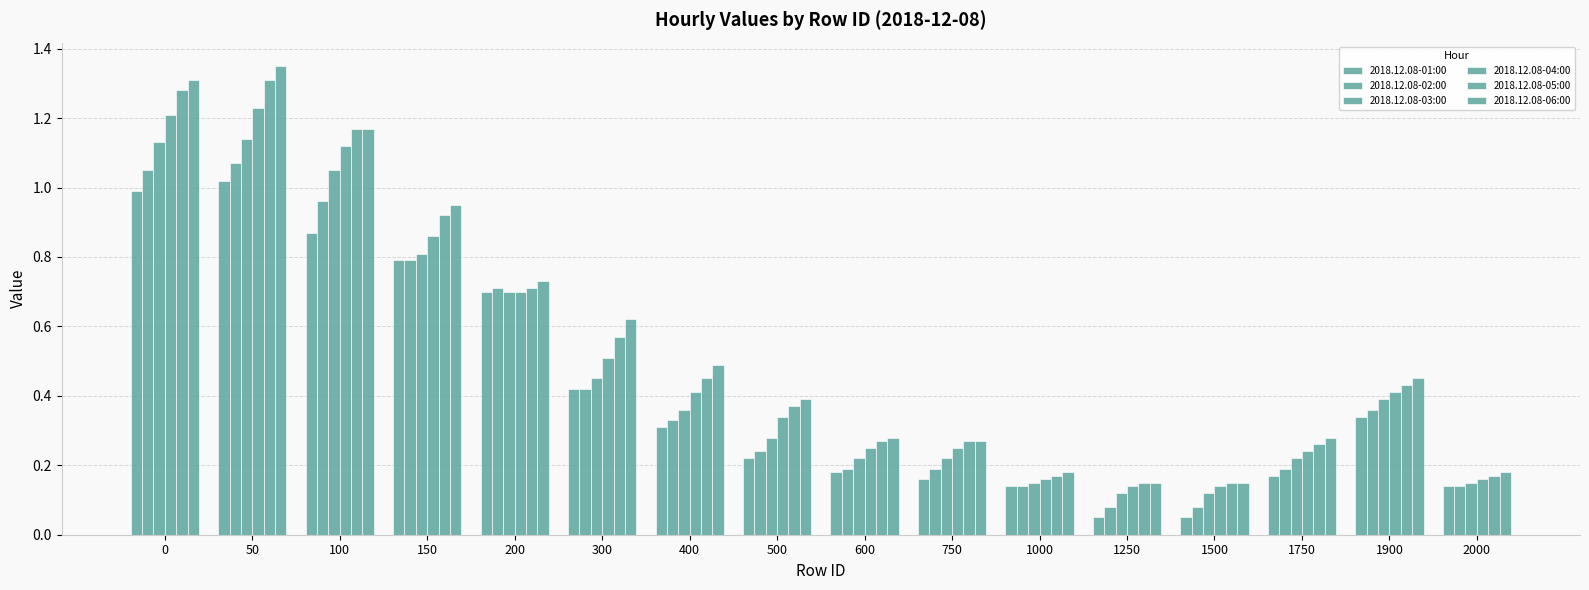

Count the number of categories in the chart.

16